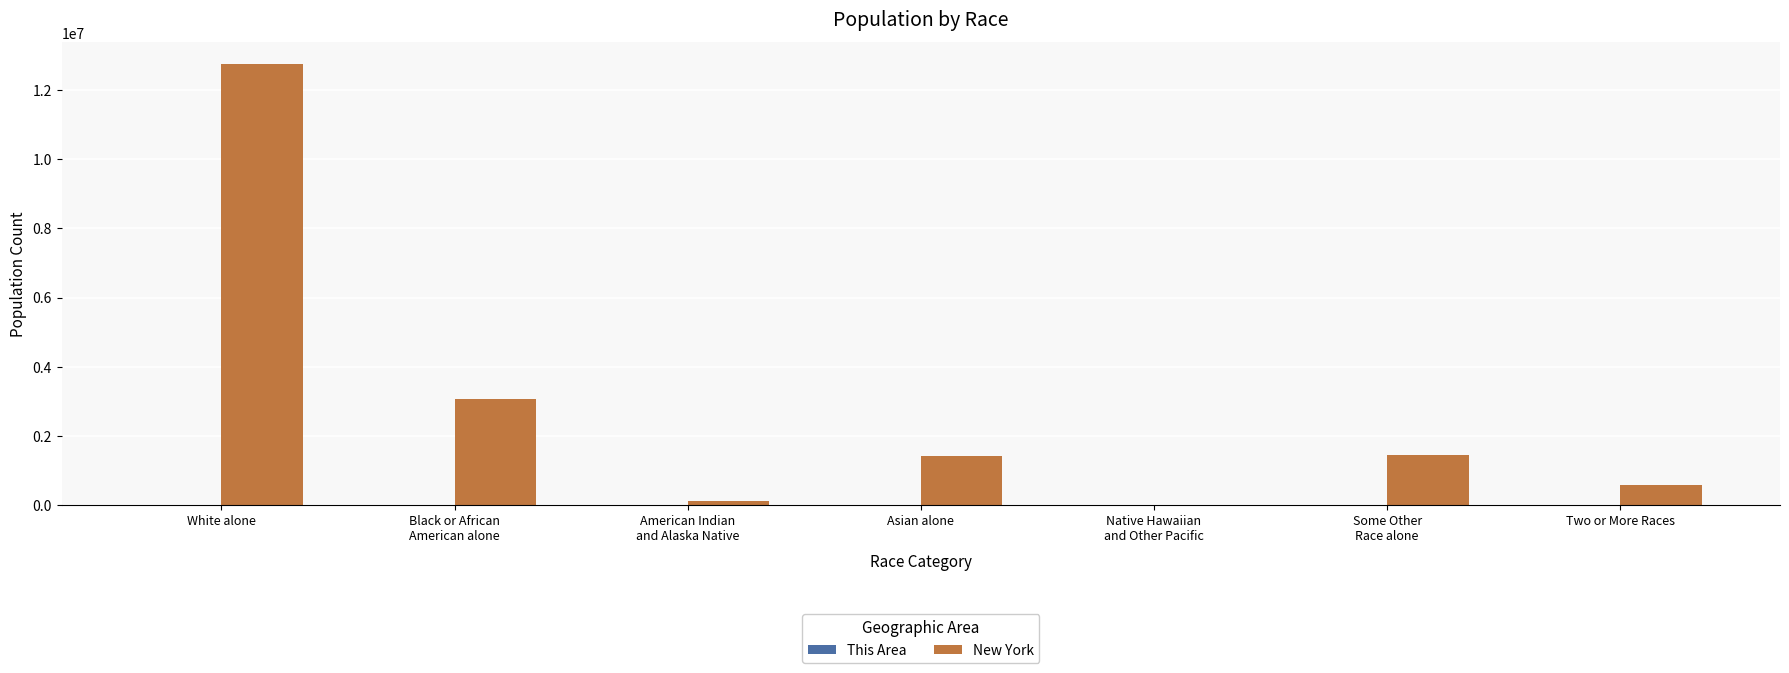

What is the sum of all New York values?

19378102